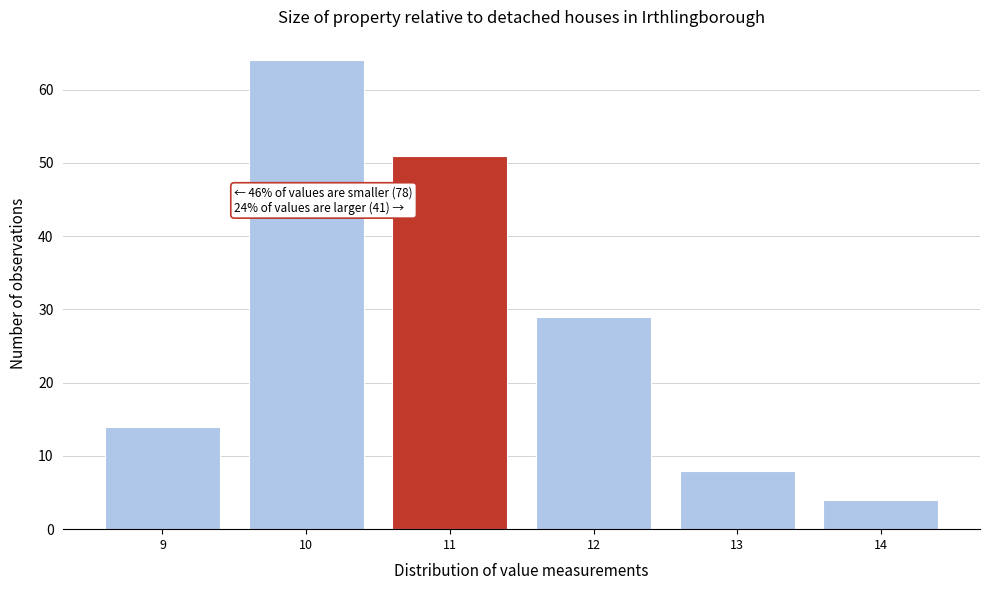

Which range on the x-axis has the tallest bar?

9.5 to 10.5